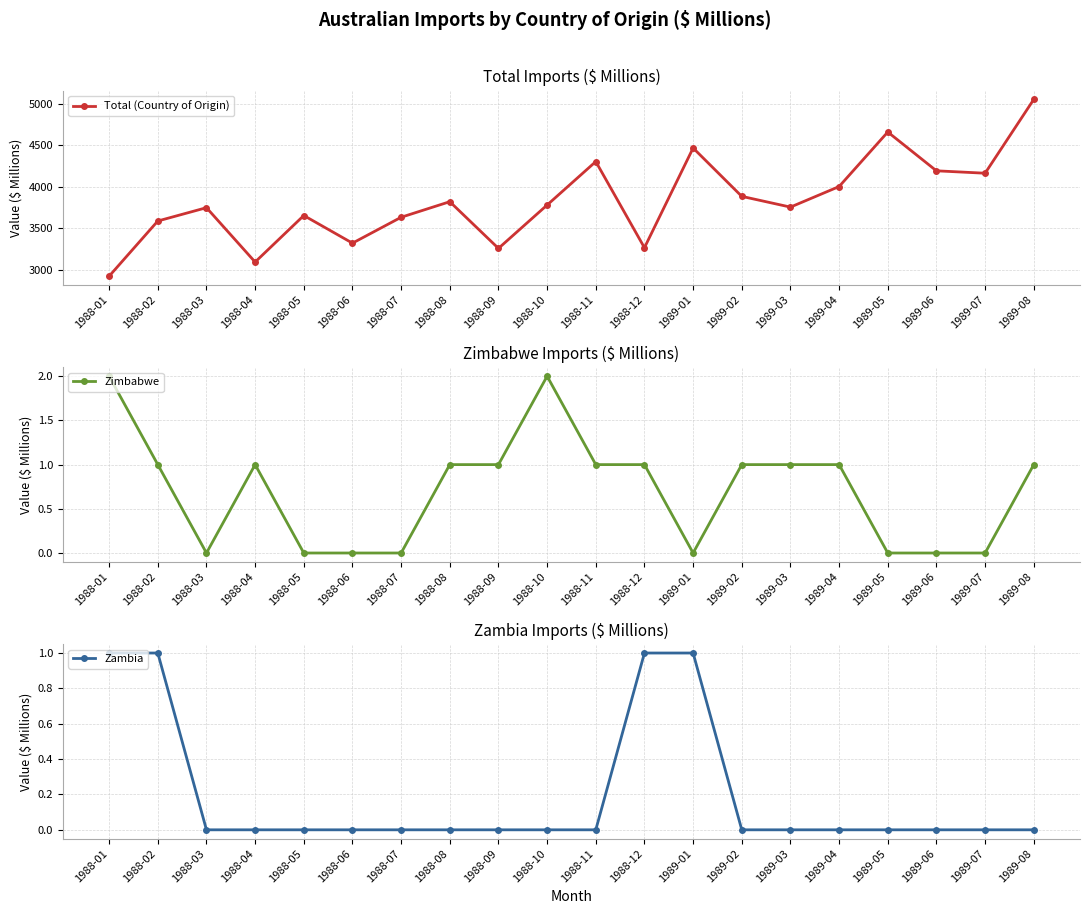

What is the difference between the maximum and minimum values in the Zambia series?

1